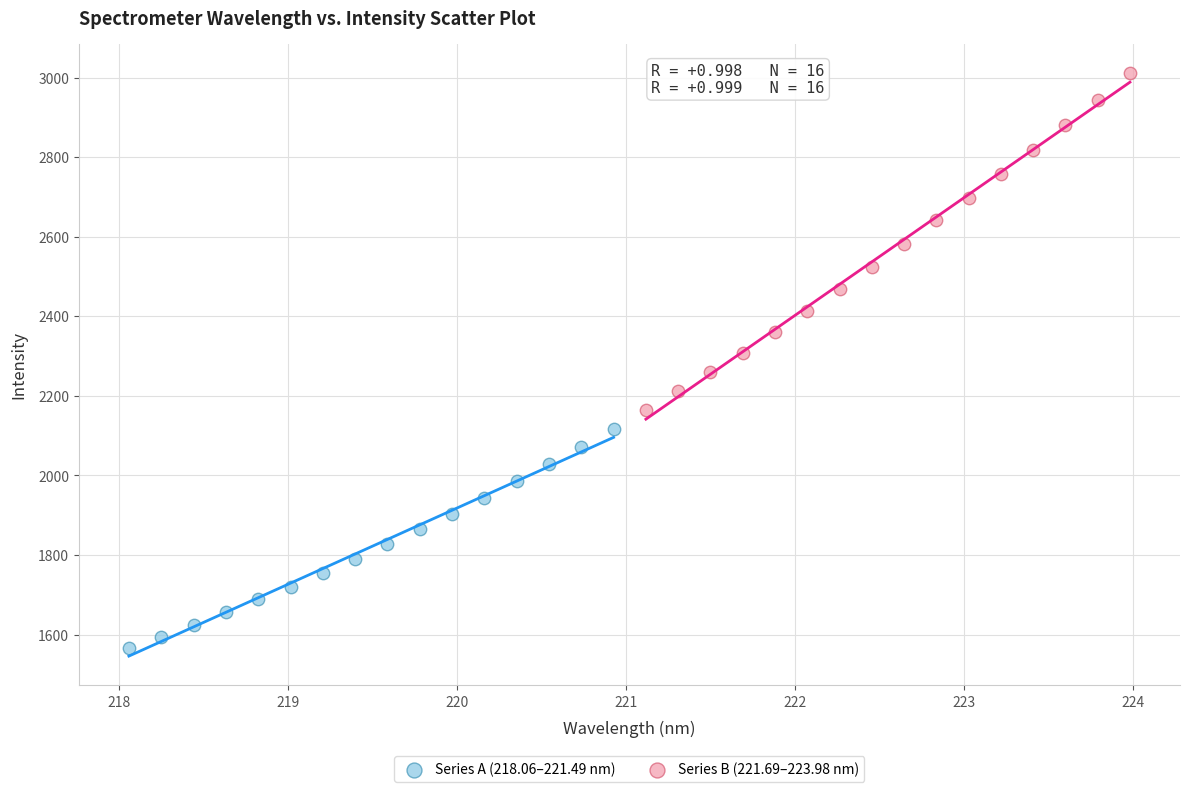

Which series contains the lowest Y value?

Series A (218.06–221.49 nm)